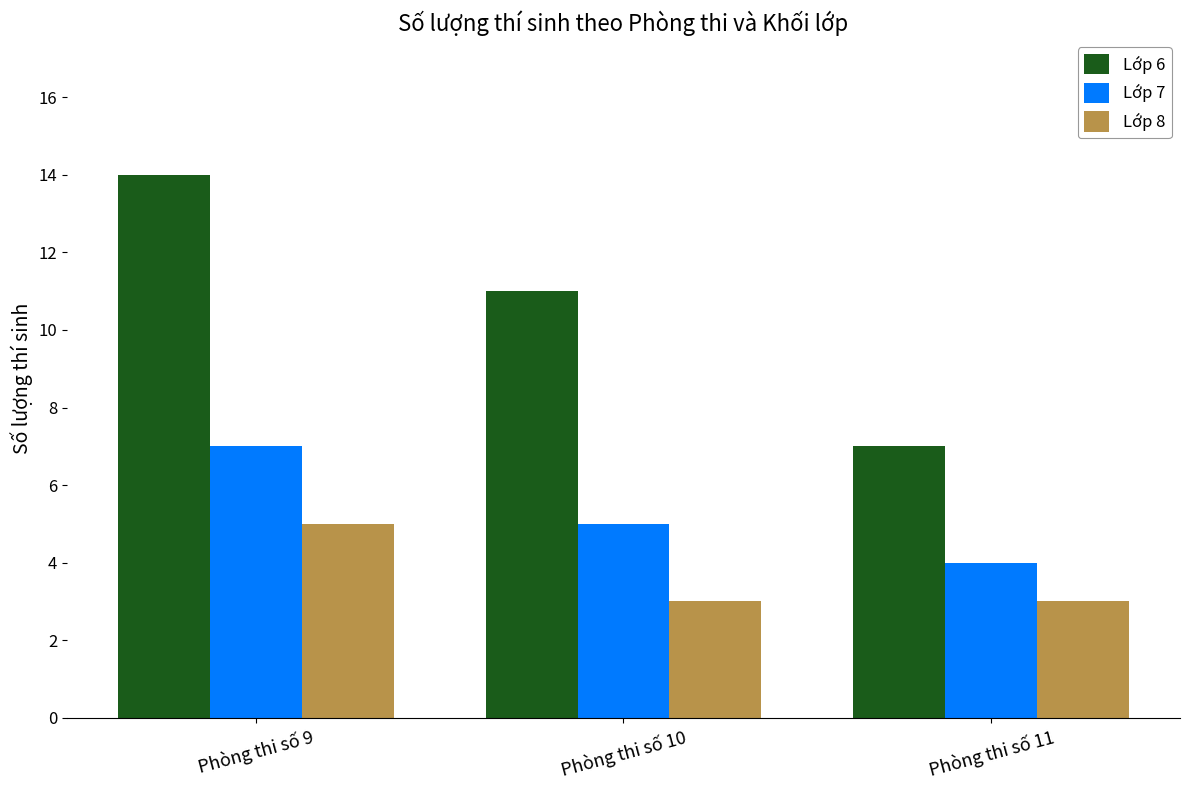

What is the sum of the Lớp 6 values at Phòng thi số 9 and Phòng thi số 10?

25